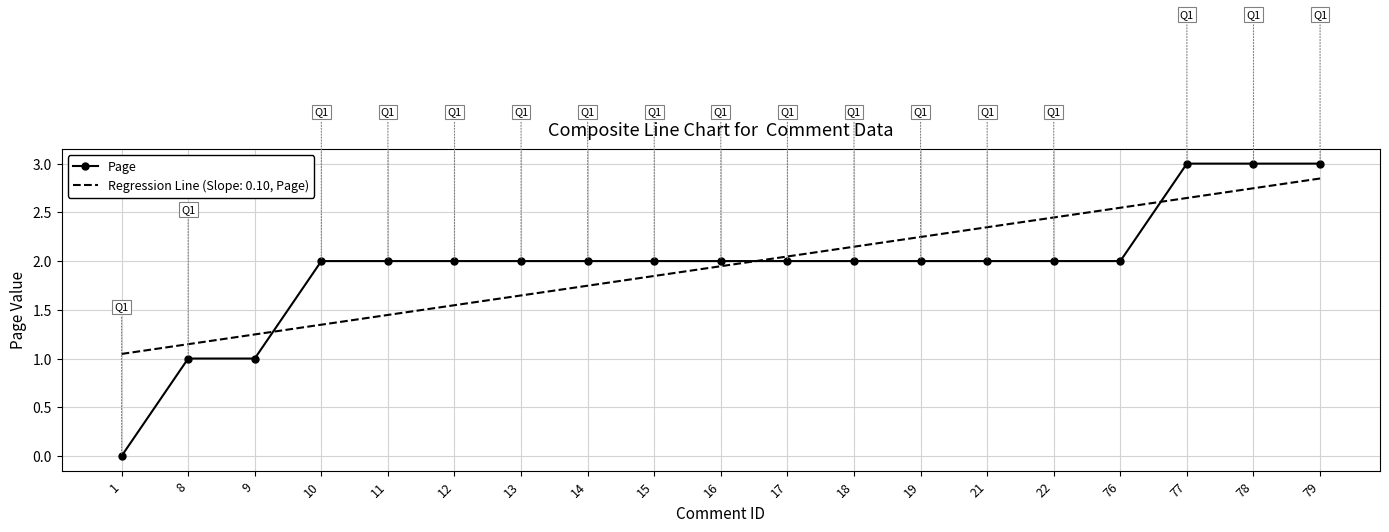

What is the difference between the Regression Line (Slope: 0.10, Page) values at 17 and 77?

0.6